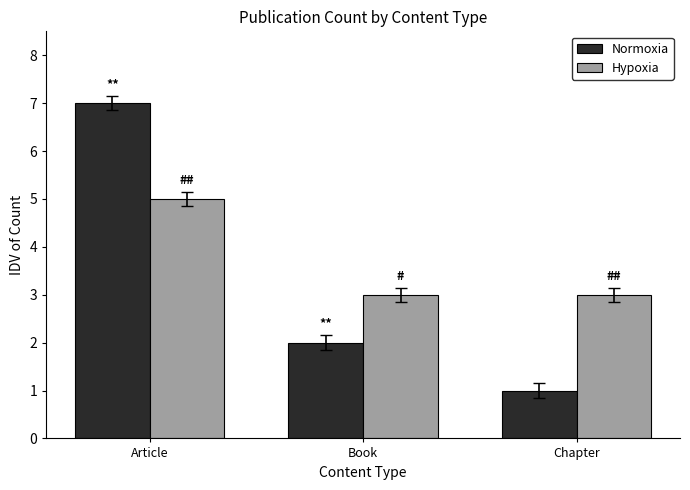

What is the difference between the maximum and minimum values in the Normoxia series?

6